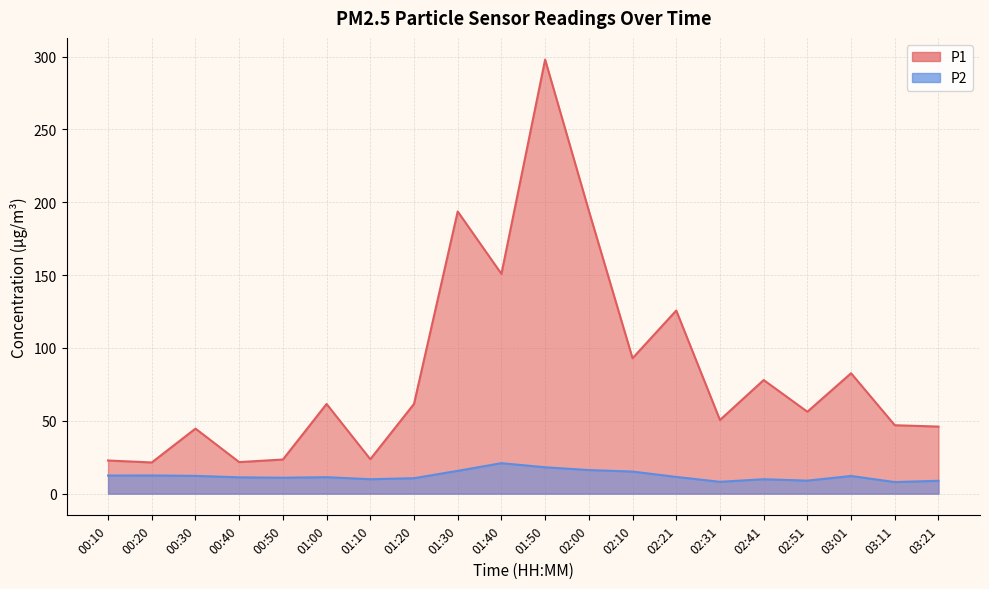

What are all the series names shown in the legend?

P1, P2